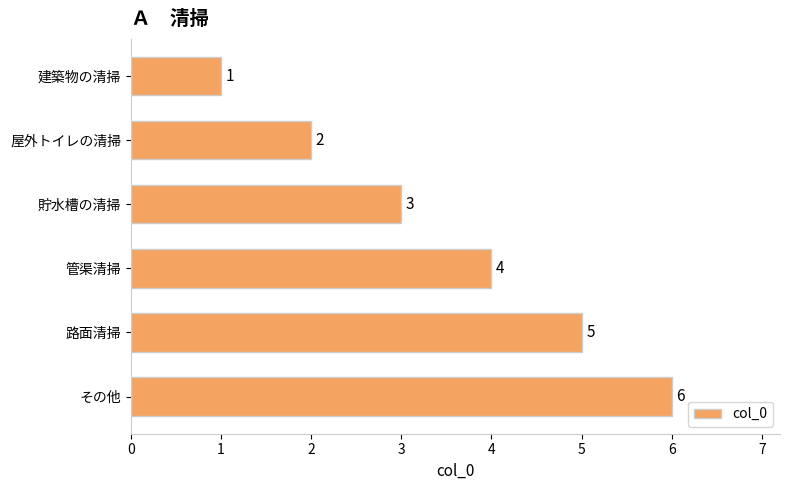

At which label is the value closest to 3?

貯水槽の清掃